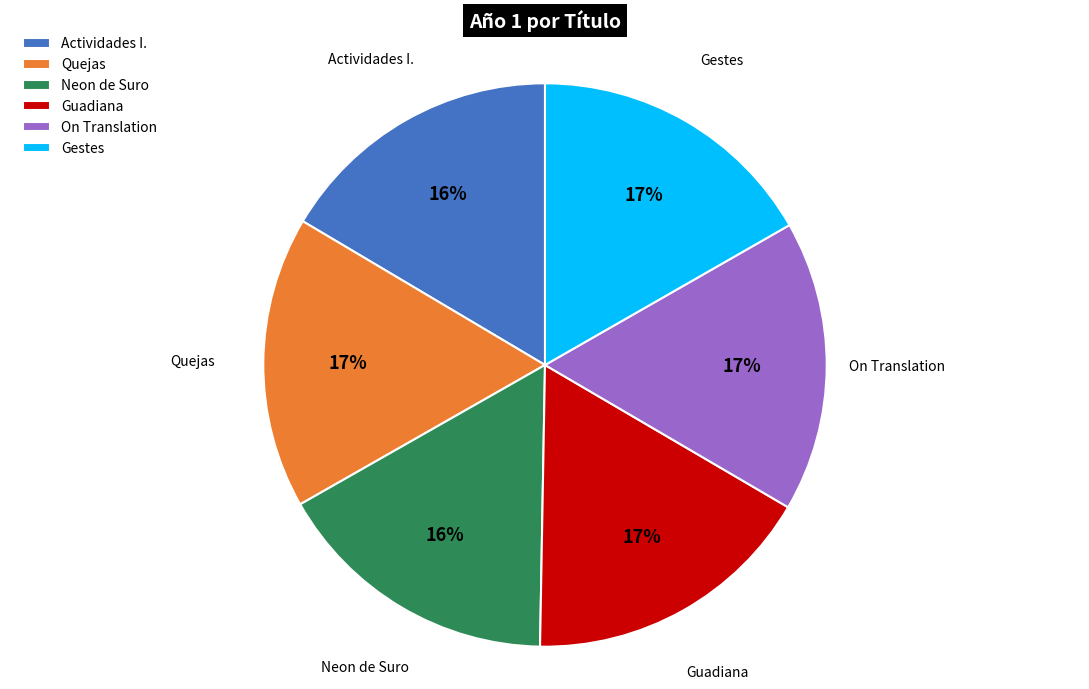

Is the sum of Quejas and Guadiana greater than half?

No